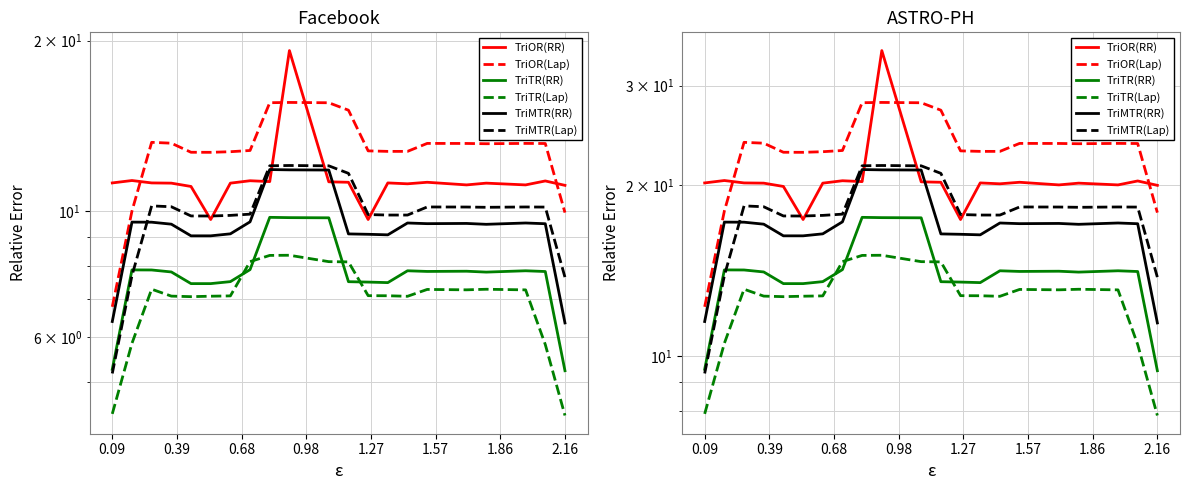

The TriTR(RR) series shows 18.1 at 13. True or false?

False